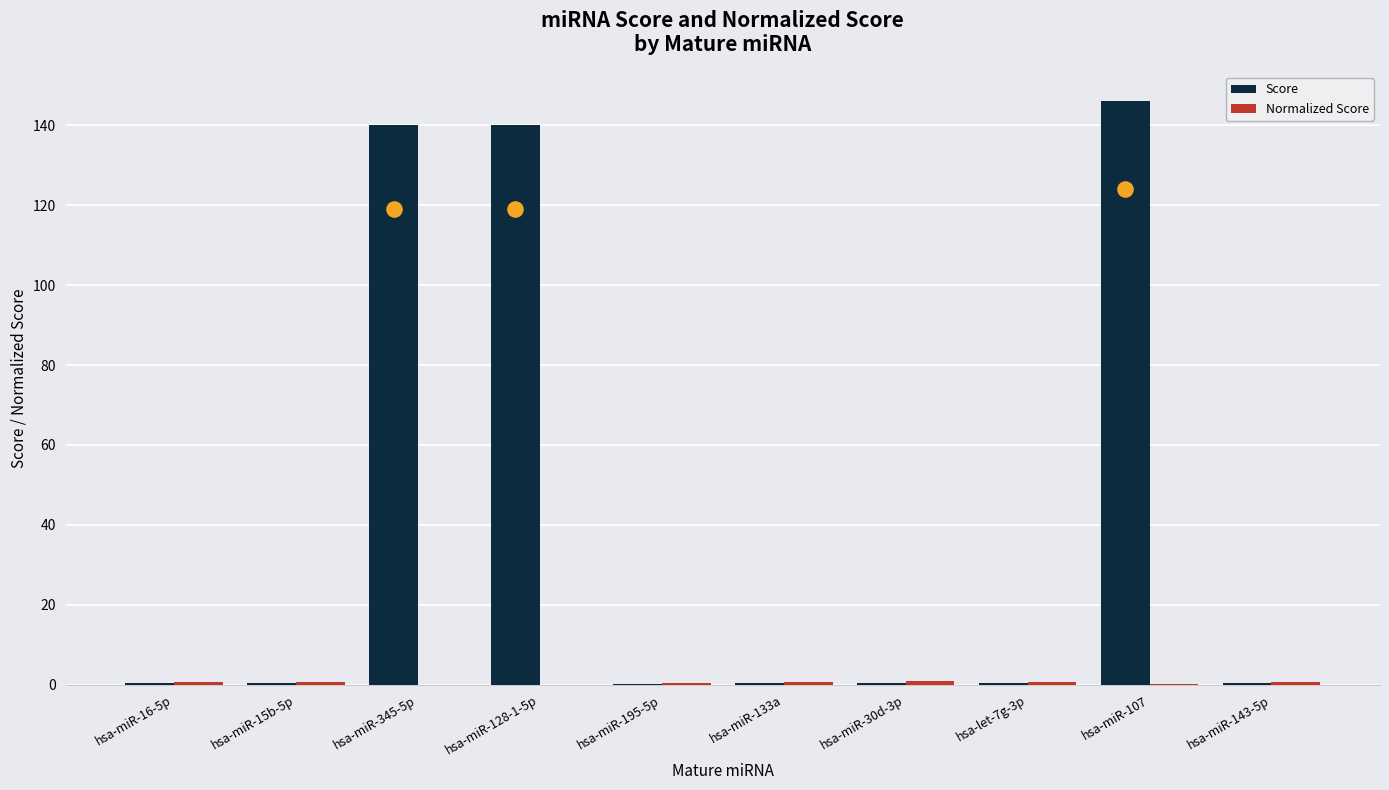

At which category is the sum across all series the highest?

hsa-miR-107